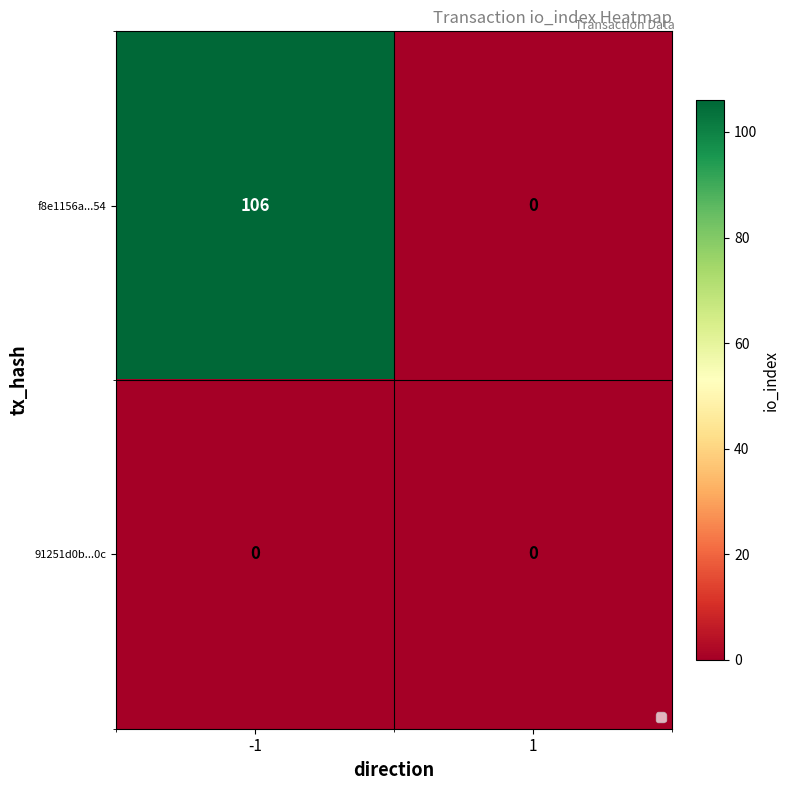

Reading right to left, extract all data points from this chart.

f8e1156a...54: 0	106
91251d0b...0c: 0	0